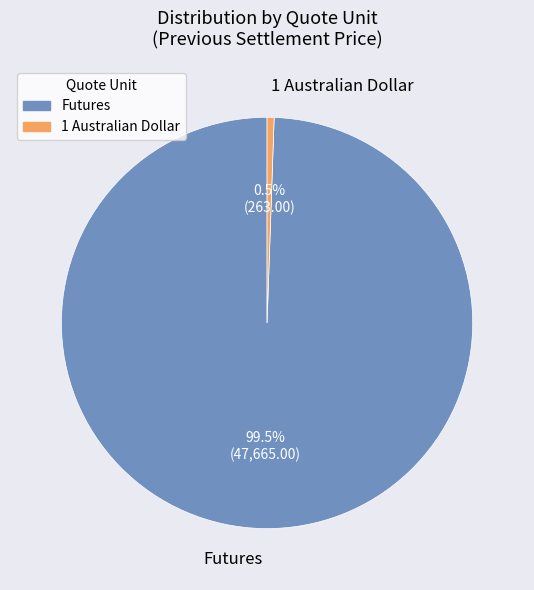

Which slice is the smallest?

1 Australian Dollar